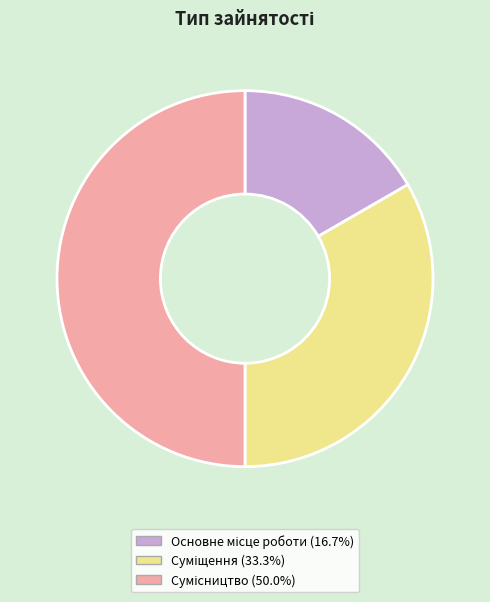

The Основне місце роботи slice represents 2% of the pie. True or false?

False